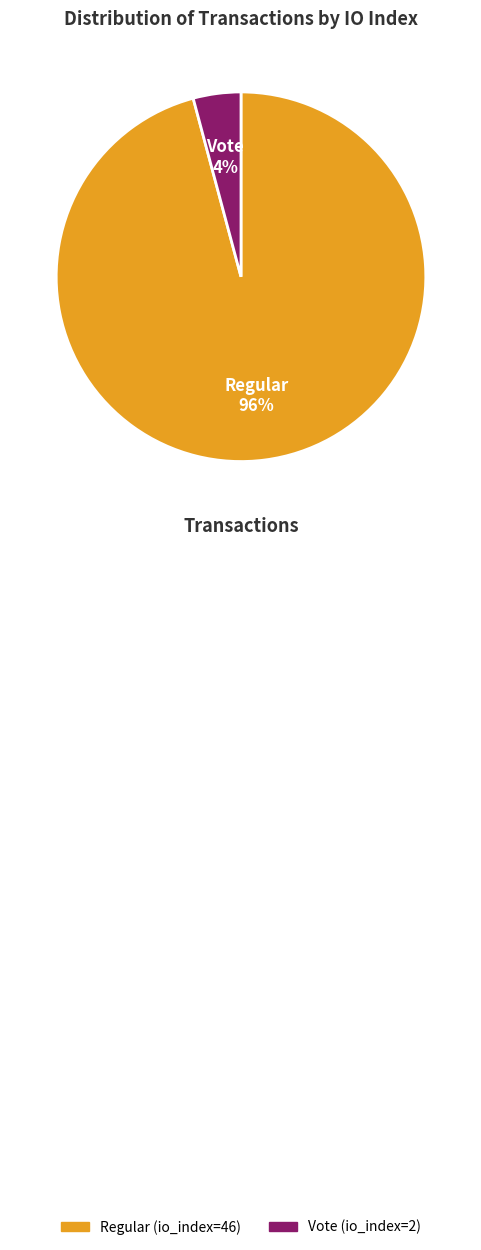

To the nearest percent, what is the combined percentage of Regular and Vote?

100%